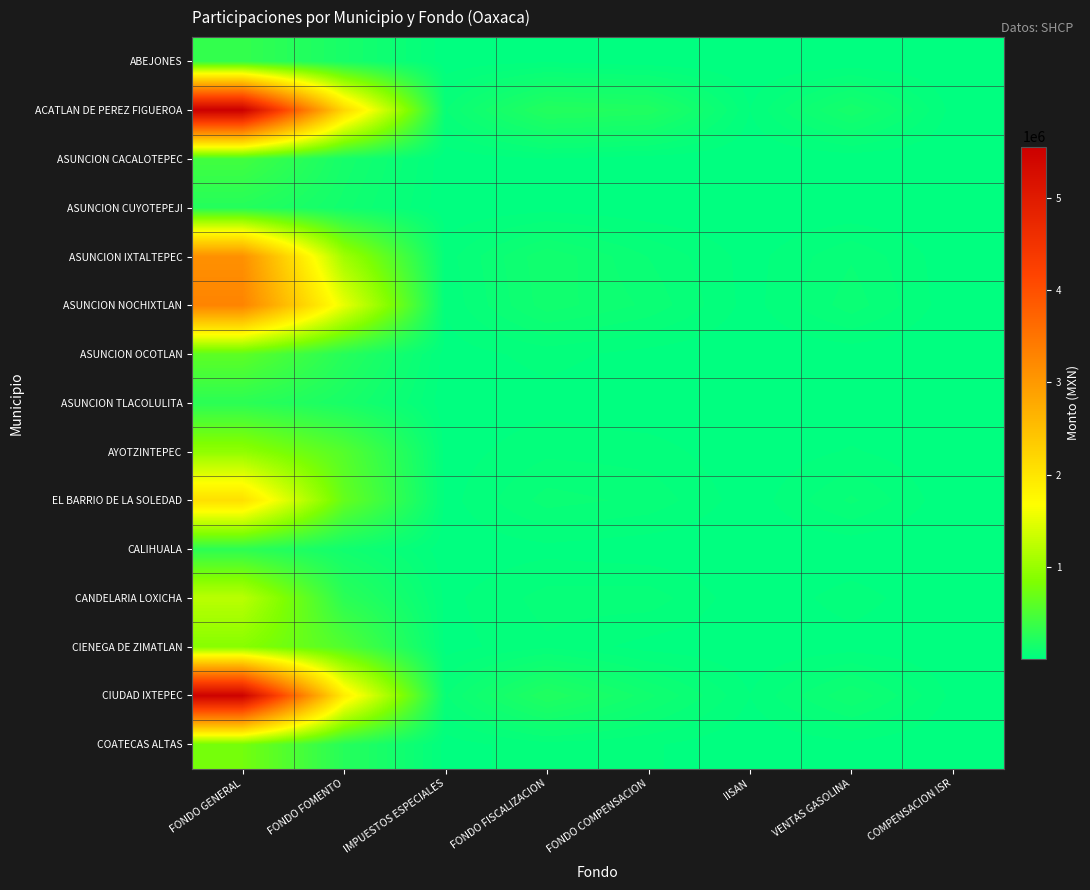

Reading right to left, transcribe all the data shown in this chart.

ABEJONES: COMPENSACION ISR=1011	VENTAS GASOLINA=2738	IISAN=1471	FONDO COMPENSACION=4493	FONDO FISCALIZACION=18067	IMPUESTOS ESPECIALES=6762	FONDO FOMENTO=159426	FONDO GENERAL=341225
ACATLAN DE PEREZ FIGUEROA: COMPENSACION ISR=13278	VENTAS GASOLINA=149130	IISAN=22743	FONDO COMPENSACION=216350	FONDO FISCALIZACION=235268	IMPUESTOS ESPECIALES=63840	FONDO FOMENTO=2183302	FONDO GENERAL=5556249
ASUNCION CACALOTEPEC: COMPENSACION ISR=1197	VENTAS GASOLINA=6433	IISAN=1845	FONDO COMPENSACION=10090	FONDO FISCALIZACION=21345	IMPUESTOS ESPECIALES=7291	FONDO FOMENTO=148698	FONDO GENERAL=436189
ASUNCION CUYOTEPEJI: COMPENSACION ISR=735	VENTAS GASOLINA=3036	IISAN=1035	FONDO COMPENSACION=4161	FONDO FISCALIZACION=11944	IMPUESTOS ESPECIALES=4163	FONDO FOMENTO=118978	FONDO GENERAL=243915
ASUNCION IXTALTEPEC: COMPENSACION ISR=6768	VENTAS GASOLINA=63378	IISAN=12581	FONDO COMPENSACION=65162	FONDO FISCALIZACION=128061	IMPUESTOS ESPECIALES=33404	FONDO FOMENTO=1047446	FONDO GENERAL=3123803
ASUNCION NOCHIXTLAN: COMPENSACION ISR=6744	VENTAS GASOLINA=78391	IISAN=12997	FONDO COMPENSACION=82543	FONDO FISCALIZACION=121586	IMPUESTOS ESPECIALES=25632	FONDO FOMENTO=1525285	FONDO GENERAL=3285946
ASUNCION OCOTLAN: COMPENSACION ISR=1719	VENTAS GASOLINA=7865	IISAN=2604	FONDO COMPENSACION=13459	FONDO FISCALIZACION=30441	IMPUESTOS ESPECIALES=10632	FONDO FOMENTO=253389	FONDO GENERAL=614767
ASUNCION TLACOLULITA: COMPENSACION ISR=729	VENTAS GASOLINA=3134	IISAN=1200	FONDO COMPENSACION=3388	FONDO FISCALIZACION=13847	IMPUESTOS ESPECIALES=4657	FONDO FOMENTO=164885	FONDO GENERAL=286586
AYOTZINTEPEC: COMPENSACION ISR=2304	VENTAS GASOLINA=25200	IISAN=3882	FONDO COMPENSACION=33621	FONDO FISCALIZACION=38856	IMPUESTOS ESPECIALES=9879	FONDO FOMENTO=555553	FONDO GENERAL=954716
EL BARRIO DE LA SOLEDAD: COMPENSACION ISR=4176	VENTAS GASOLINA=70742	IISAN=8287	FONDO COMPENSACION=59657	FONDO FISCALIZACION=75402	IMPUESTOS ESPECIALES=12246	FONDO FOMENTO=659918	FONDO GENERAL=2066922
CALIHUALA: COMPENSACION ISR=840	VENTAS GASOLINA=3784	IISAN=1265	FONDO COMPENSACION=5966	FONDO FISCALIZACION=15040	IMPUESTOS ESPECIALES=5324	FONDO FOMENTO=118722	FONDO GENERAL=296912
CANDELARIA LOXICHA: COMPENSACION ISR=2988	VENTAS GASOLINA=32660	IISAN=5031	FONDO COMPENSACION=56988	FONDO FISCALIZACION=53267	IMPUESTOS ESPECIALES=15174	FONDO FOMENTO=283740	FONDO GENERAL=1219720
CIENEGA DE ZIMATLAN: COMPENSACION ISR=2361	VENTAS GASOLINA=12244	IISAN=3681	FONDO COMPENSACION=13128	FONDO FISCALIZACION=39924	IMPUESTOS ESPECIALES=12460	FONDO FOMENTO=533203	FONDO GENERAL=889911
CIUDAD IXTEPEC: COMPENSACION ISR=16185	VENTAS GASOLINA=107468	IISAN=22971	FONDO COMPENSACION=116073	FONDO FISCALIZACION=220903	IMPUESTOS ESPECIALES=62379	FONDO FOMENTO=1897773	FONDO GENERAL=5498543
COATECAS ALTAS: COMPENSACION ISR=1998	VENTAS GASOLINA=15357	IISAN=3188	FONDO COMPENSACION=25869	FONDO FISCALIZACION=35680	IMPUESTOS ESPECIALES=11385	FONDO FOMENTO=255215	FONDO GENERAL=761136